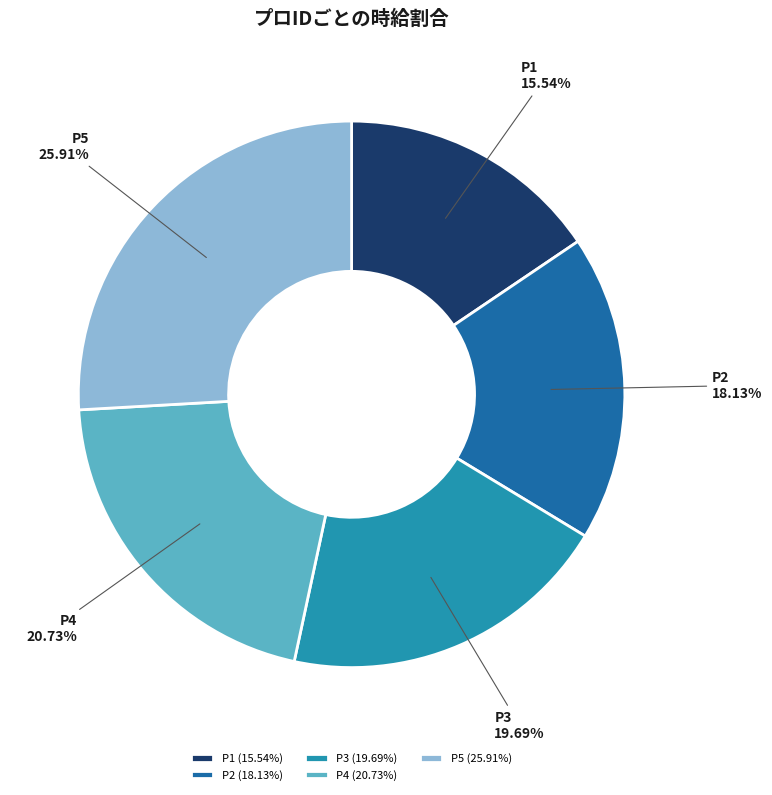

Is it true that P2 is 30% of the pie?

False